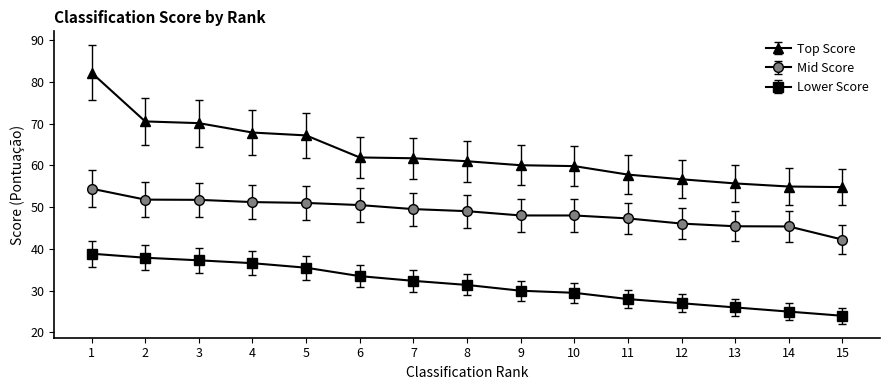

True or false: Mid Score and Lower Score intersect in this chart.

False